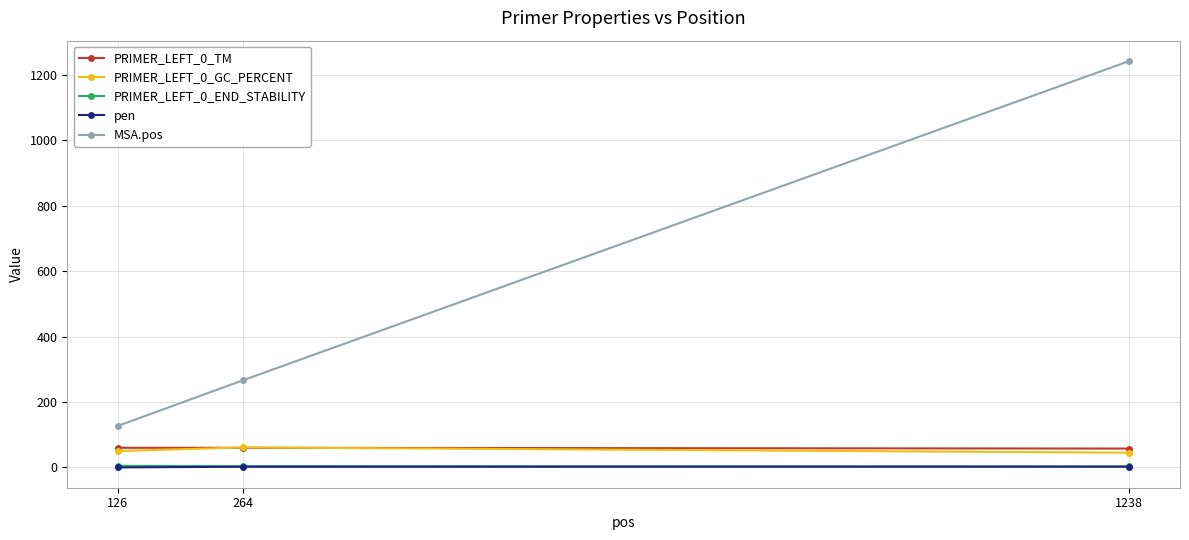

The value of PRIMER_LEFT_0_TM at 264 is 60.0. True or false?

True